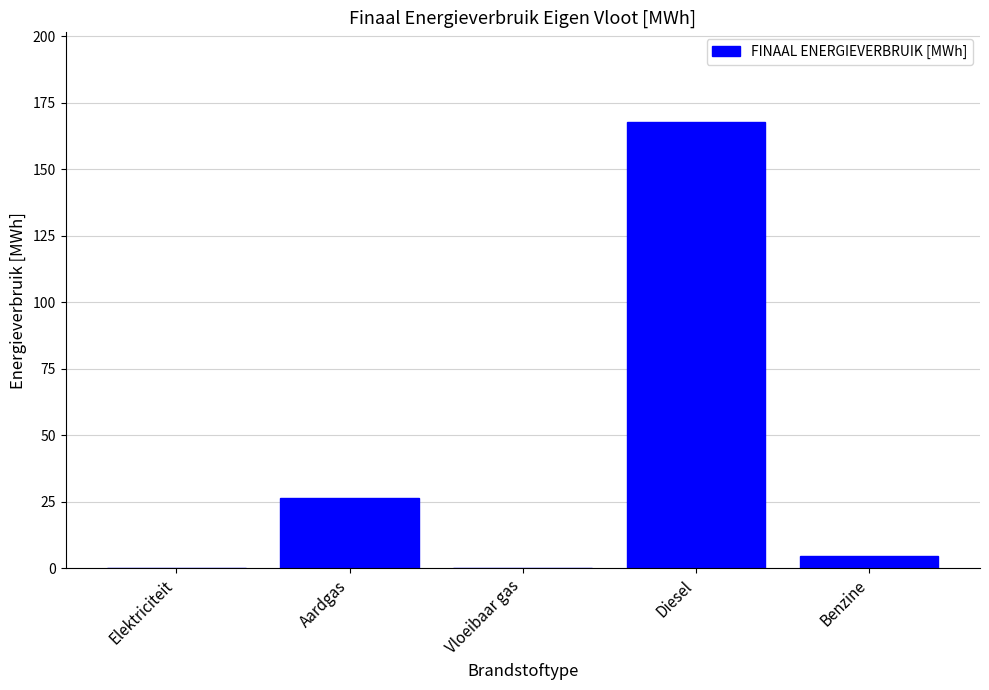

What value does the data have at Aardgas?

26.3